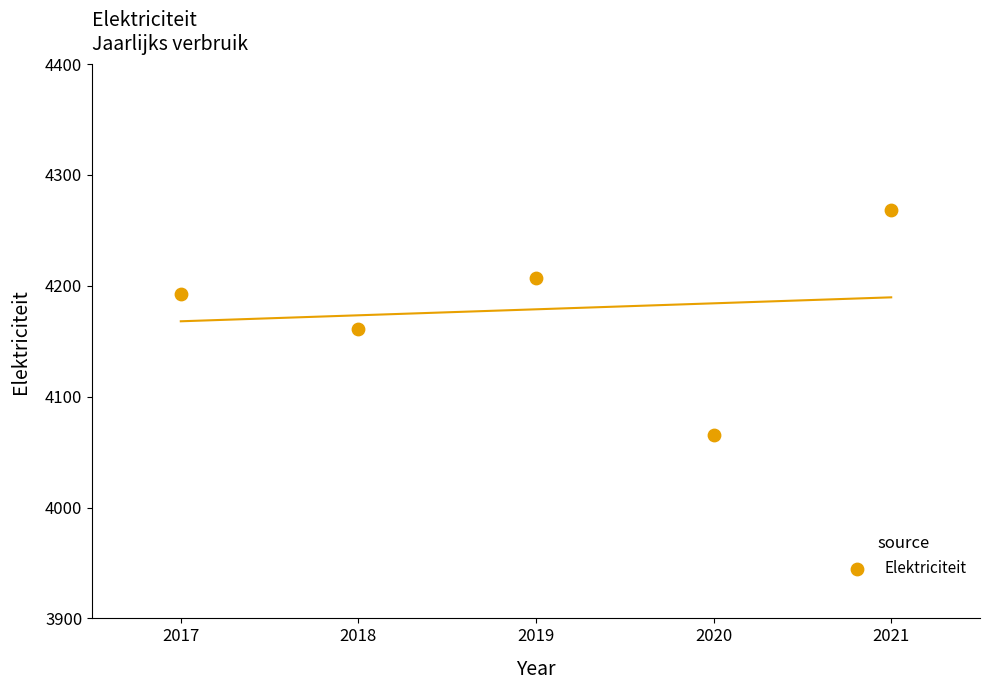

What Y value in the scatter plot is closest to 4166?

4161